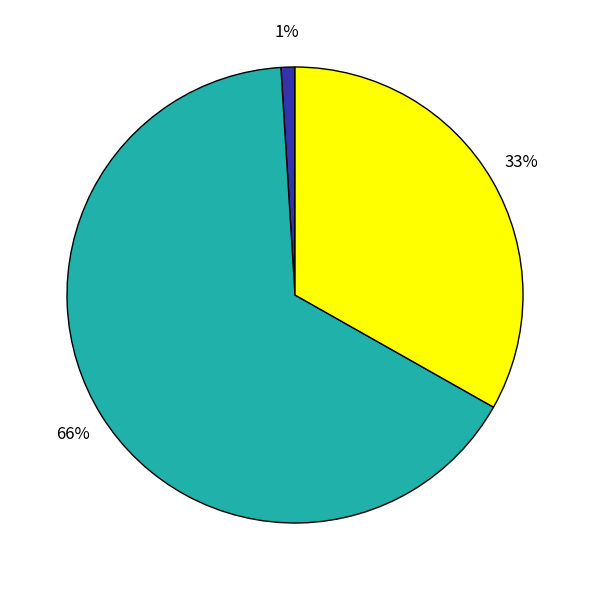

Is there a majority slice in this chart?

Yes